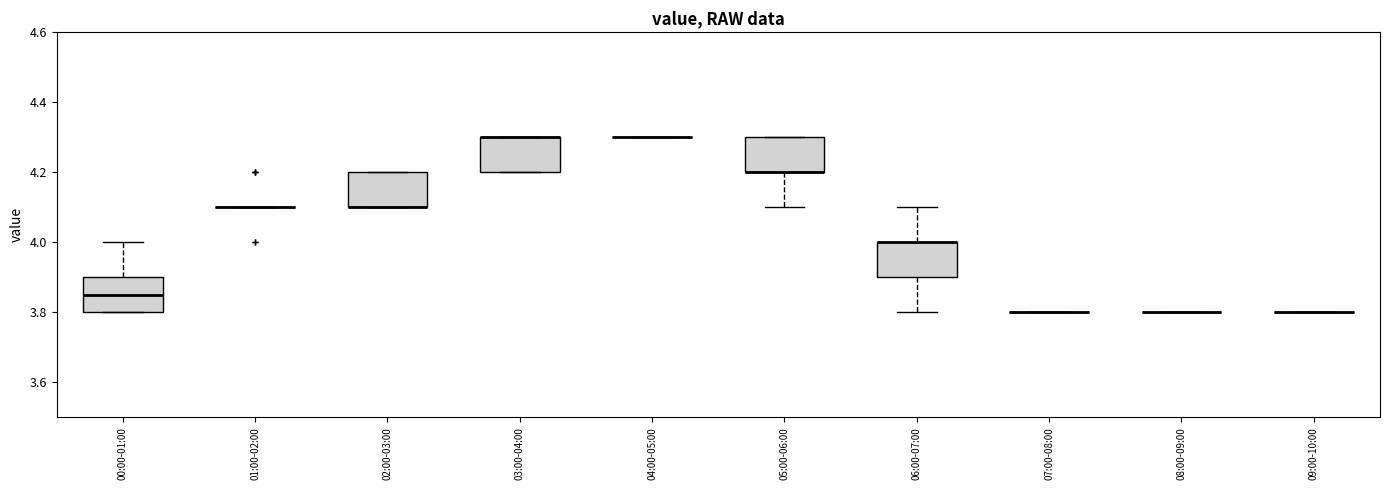

Reading left to right, read every box against the y-axis: the position of its median line, the range the box covers, and the ends of its whiskers. The values are not printed on the chart, so give them approximately, as read against the axis.

00:00-01:00: median 3.86, box 3.80 to 3.90, whiskers 3.80 to 4.00
01:00-02:00: box collapsed to a line at 4.10, whiskers 4.10 to 4.10
02:00-03:00: median 4.10 (drawn on the box's lower edge), box 4.10 to 4.20, whiskers 4.10 to 4.20
03:00-04:00: median 4.30 (drawn on the box's upper edge), box 4.20 to 4.30, whiskers 4.20 to 4.30
04:00-05:00: box collapsed to a line at 4.30, whiskers 4.30 to 4.30
05:00-06:00: median 4.20 (drawn on the box's lower edge), box 4.20 to 4.30, whiskers 4.10 to 4.30
06:00-07:00: median 4.00 (drawn on the box's upper edge), box 3.90 to 4.00, whiskers 3.80 to 4.10
07:00-08:00: box collapsed to a line at 3.80, whiskers 3.80 to 3.80
08:00-09:00: box collapsed to a line at 3.80, whiskers 3.80 to 3.80
09:00-10:00: box collapsed to a line at 3.80, whiskers 3.80 to 3.80